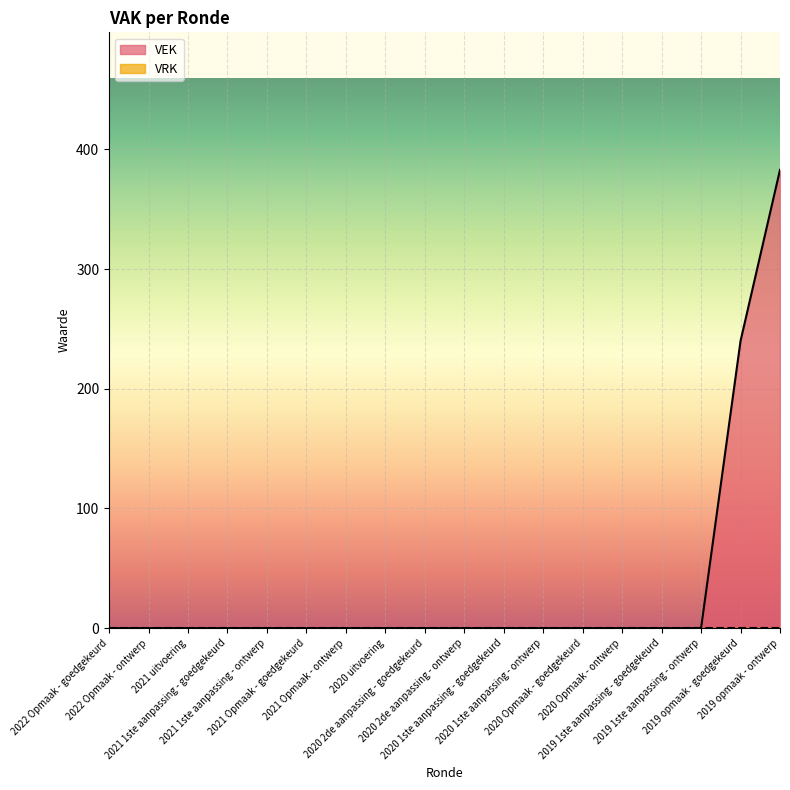

Reading left to right, list all the values displayed in this chart.

2022 Opmaak - goedgekeurd=0	2022 Opmaak - ontwerp=0	2021 uitvoering=0	2021 1ste aanpassing - goedgekeurd=0	2021 1ste aanpassing - ontwerp=0	2021 Opmaak - goedgekeurd=0	2021 Opmaak - ontwerp=0	2020 uitvoering=0	2020 2de aanpassing - goedgekeurd=0	2020 2de aanpassing - ontwerp=0	2020 1ste aanpassing - goedgekeurd=0	2020 1ste aanpassing - ontwerp=0	2020 Opmaak - goedgekeurd=0	2020 Opmaak - ontwerp=0	2019 1ste aanpassing - goedgekeurd=0	2019 1ste aanpassing - ontwerp=0	2019 opmaak - goedgekeurd=240	2019 opmaak - ontwerp=383